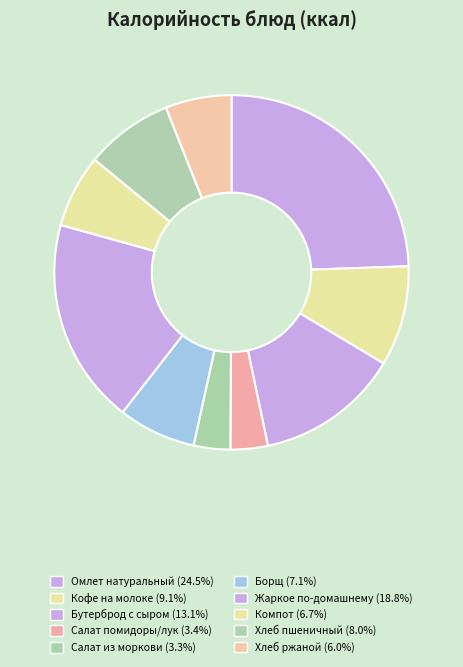

How many slices are in this pie chart?

10